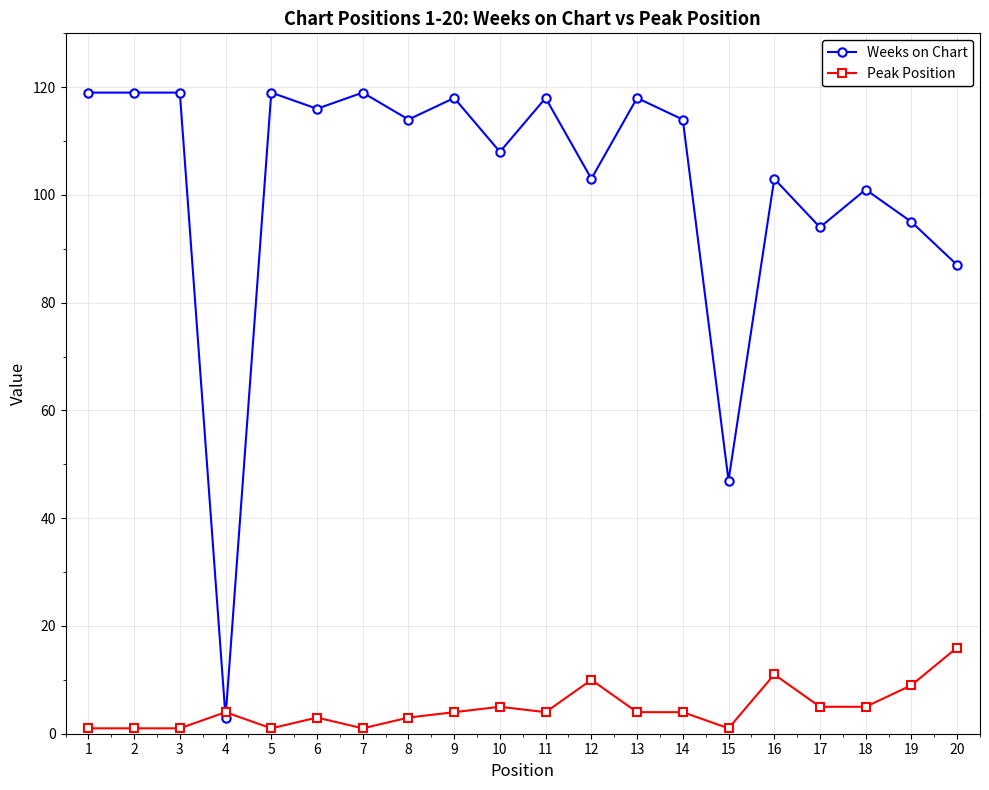

Is it true that Weeks on Chart equals 173 at 5?

False